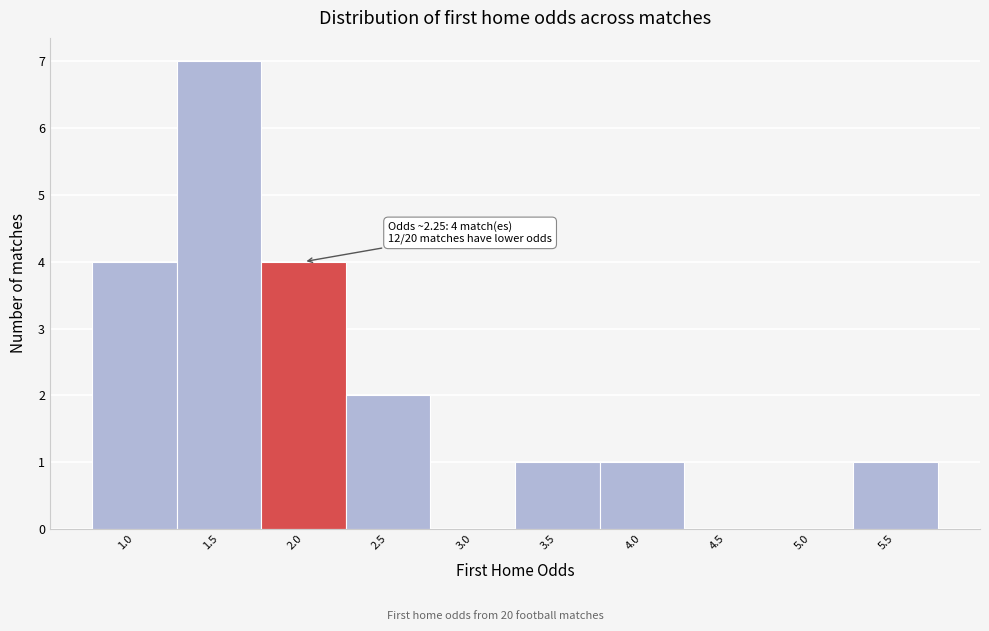

Reading left to right, what are all the values shown in this chart?

1.0=4	1.5=7	2.0=4	2.5=2	3.0=0	3.5=1	4.0=1	4.5=0	5.0=0	5.5=1